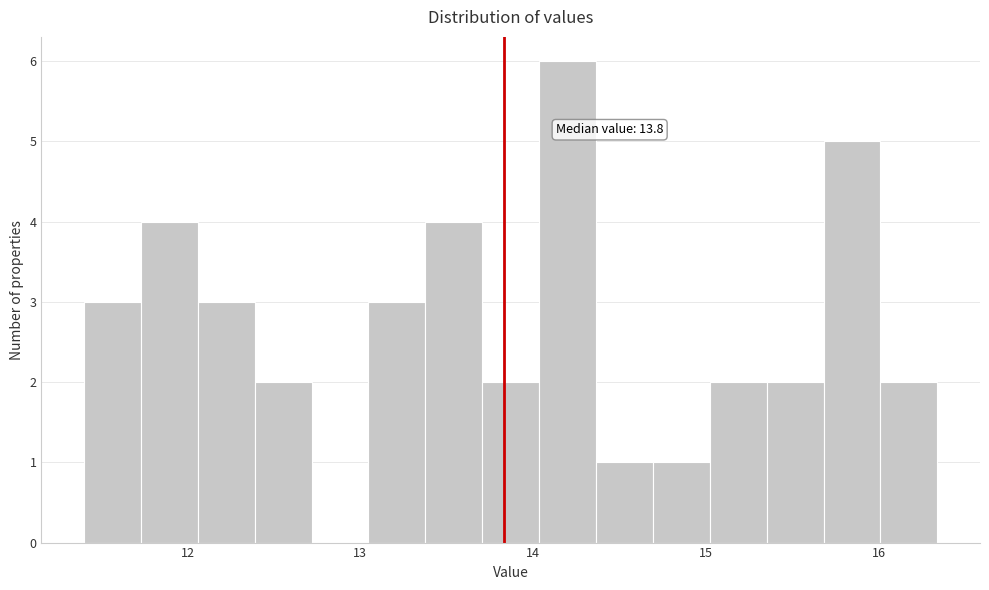

Around what value on the x-axis is the tallest bar? Give the approximate position of its centre, as read against the axis.

14.2